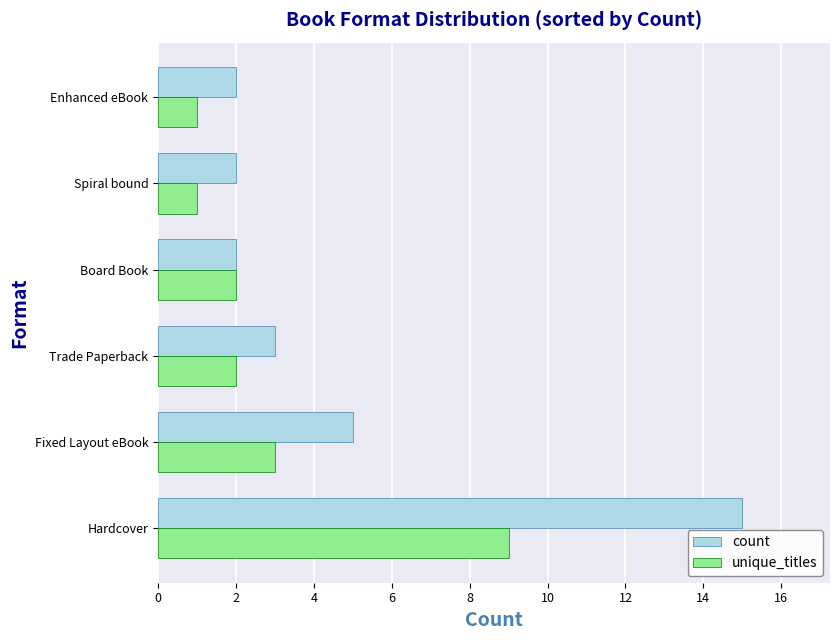

What is the total value across all series at Trade Paperback?

5